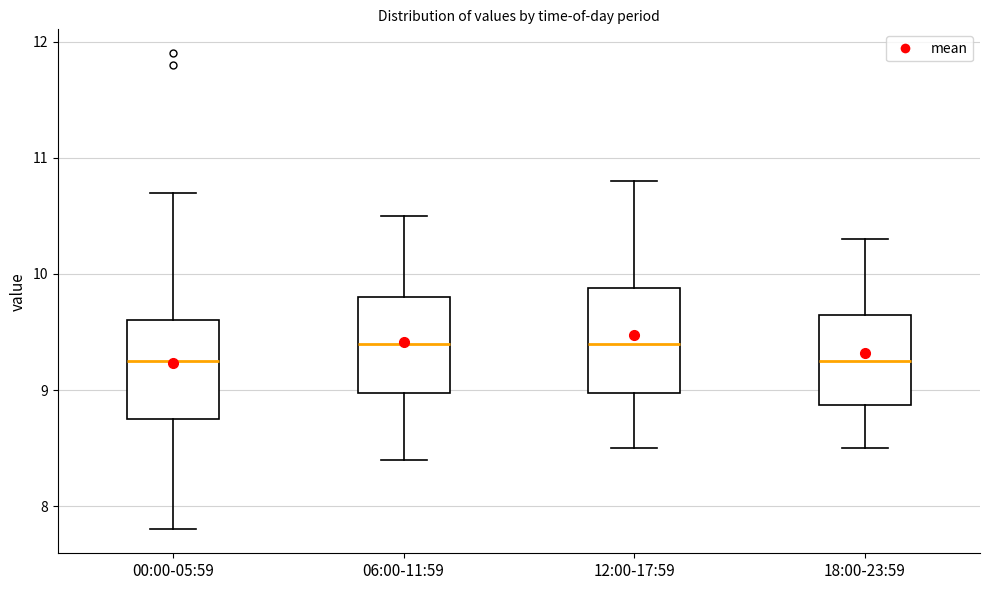

Where does the lower whisker of the box for 00:00-05:59 end on the y-axis? The values are not printed on the chart, so give them approximately, as read against the axis.

7.8